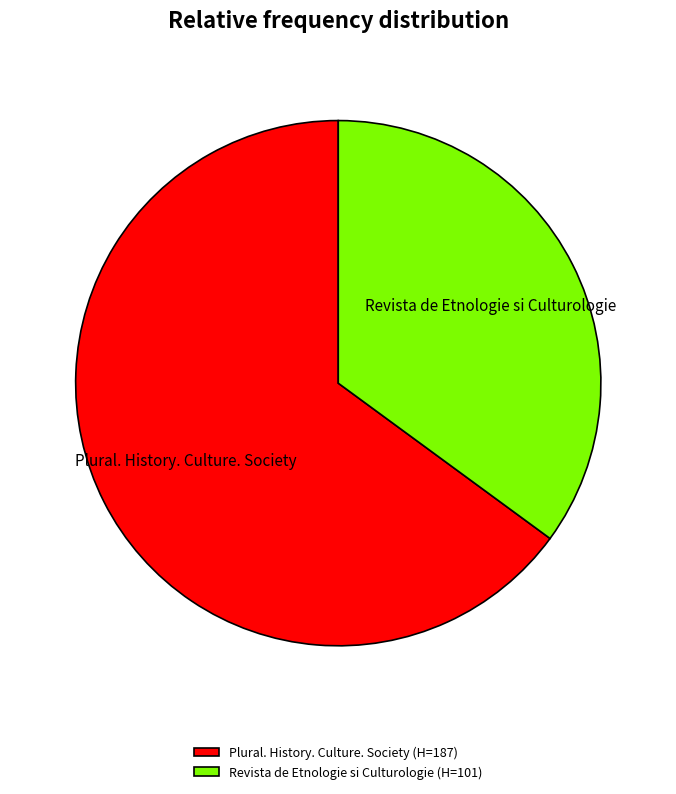

Which slice is the largest?

Plural. History. Culture. Society